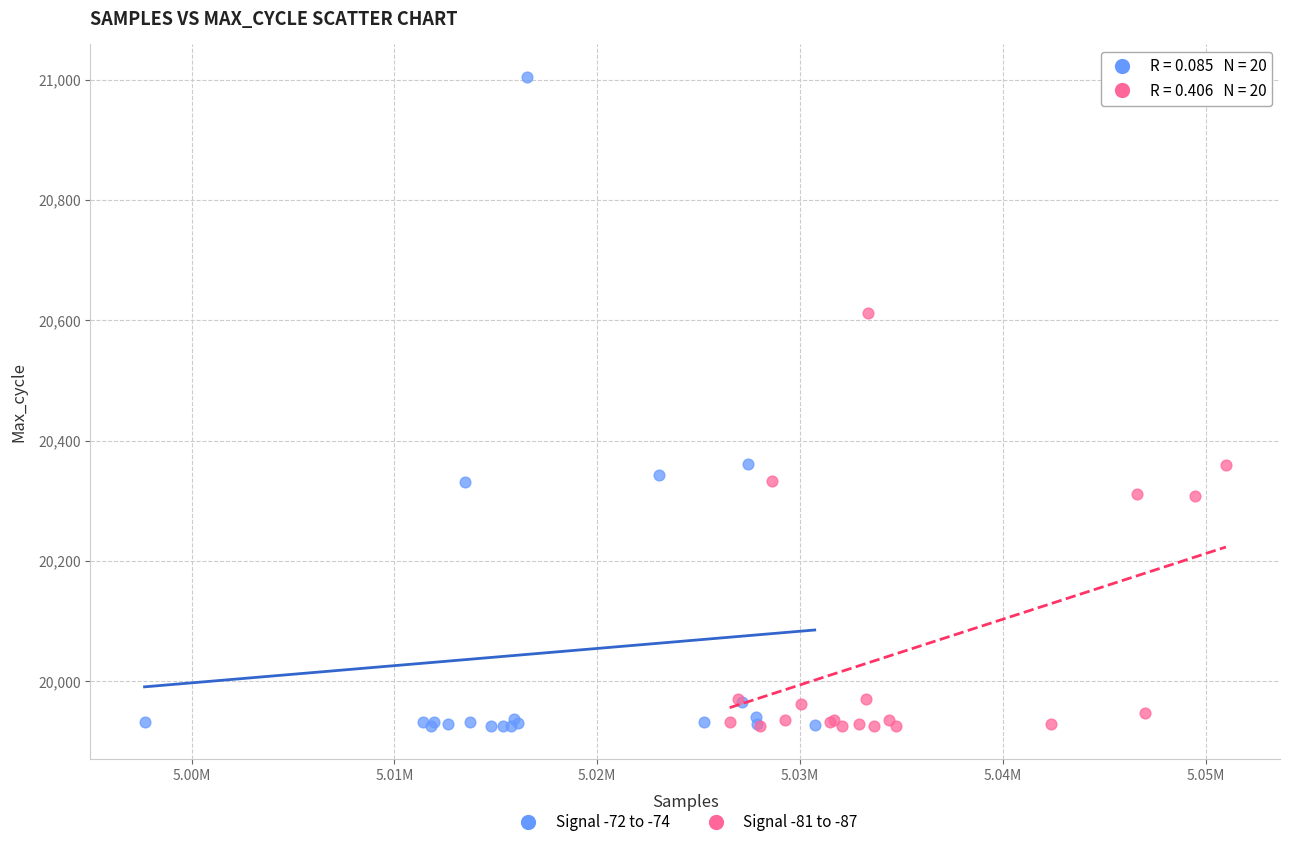

Which series reaches the maximum Y coordinate?

Signal -72 to -74